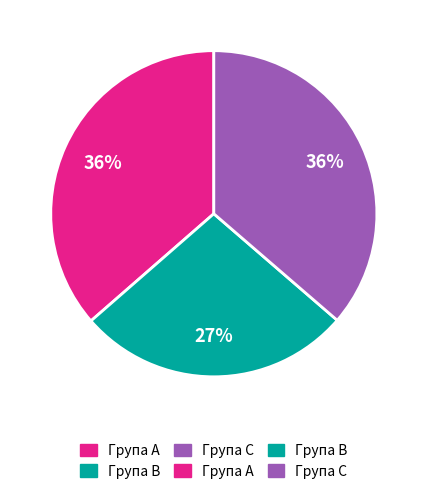

How many slices are in this pie chart?

3